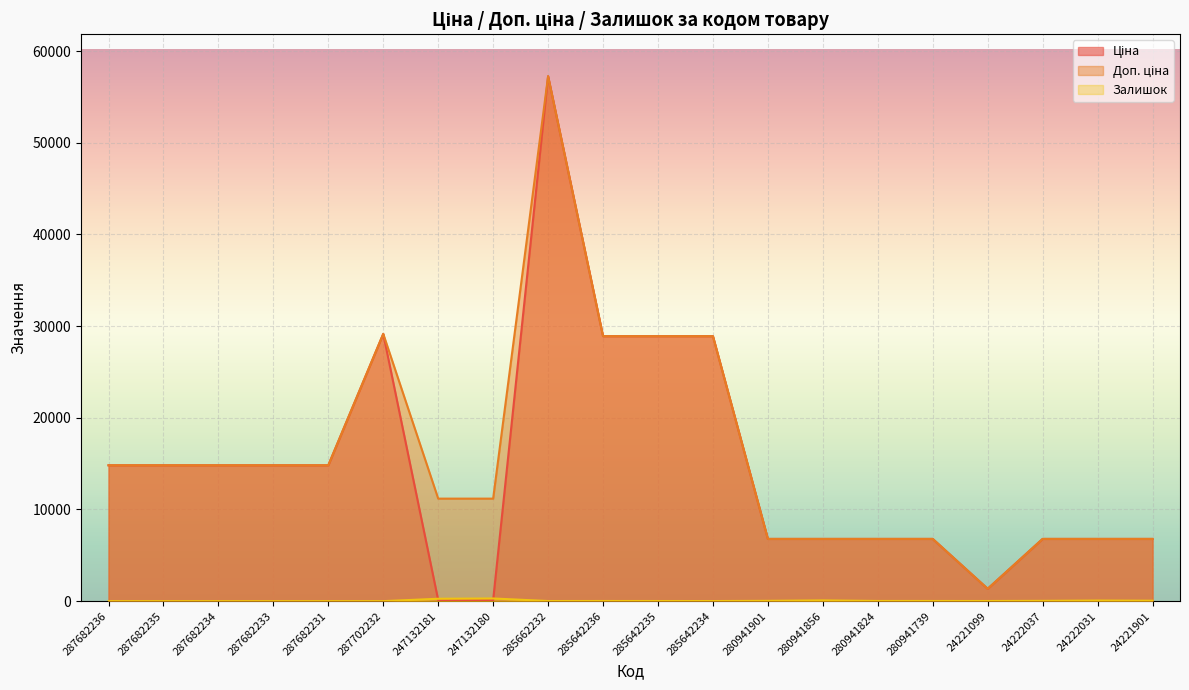

Rank the series by their maximum value, from lowest to highest.

Залишок, Ціна, Доп. ціна